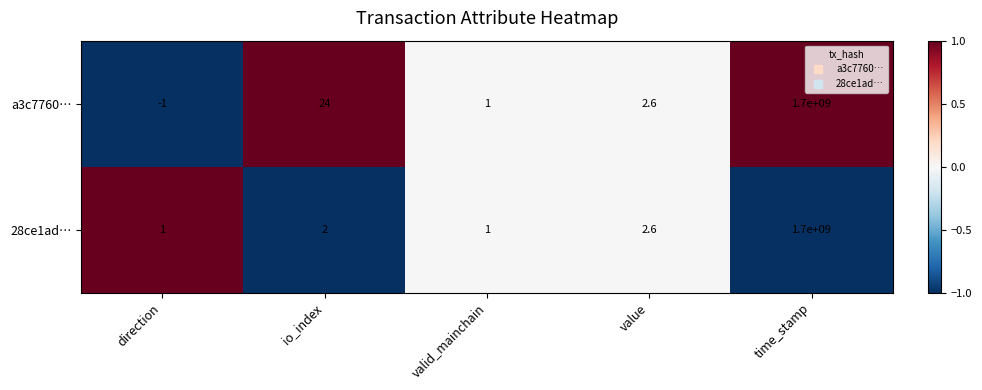

What is the sum of the 28ce1ad… values at valid_mainchain and value?

3.6